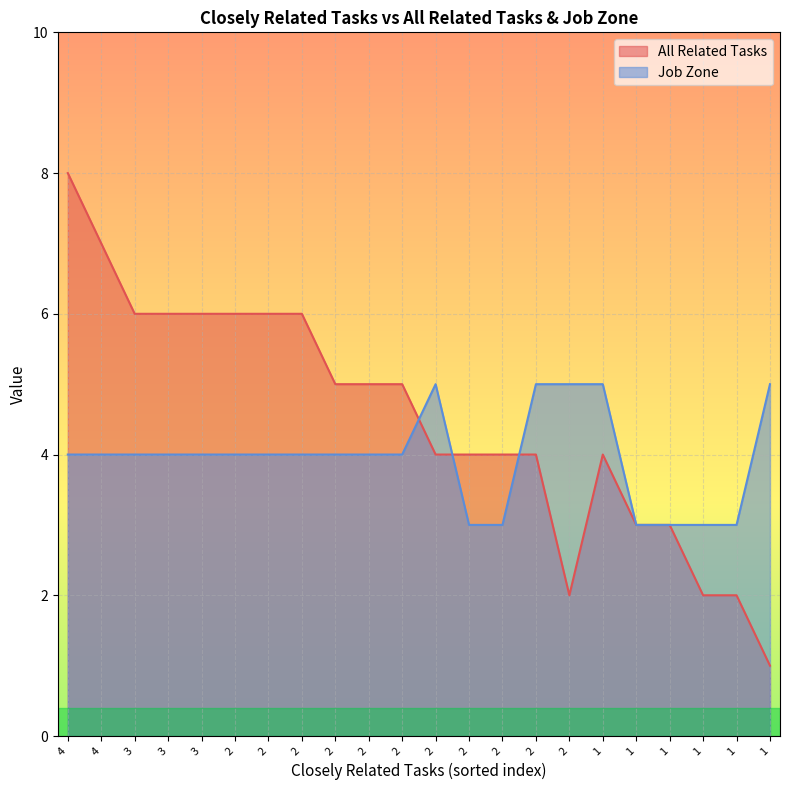

What is the smallest value displayed?

1